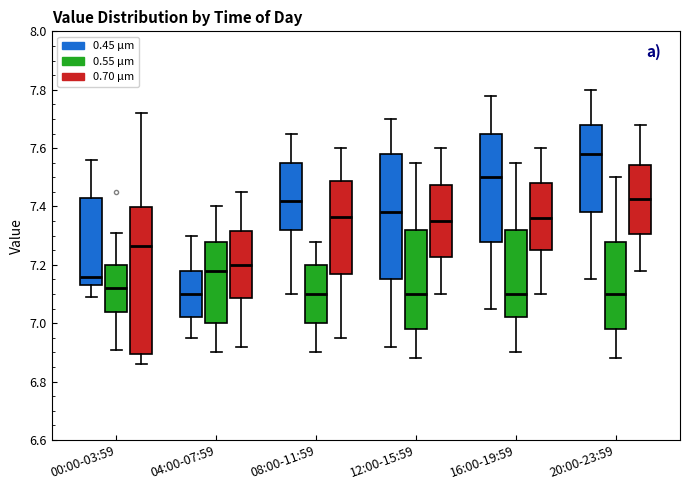

Reading left to right, transcribe this box plot: for each box, give where its median line is, the range the box spans, and where its two whiskers end, as read against the y-axis. The values are not printed on the chart, so give them approximately, as read against the axis.

00:00-03:59 (0.45 μm): median 7.16, box 7.14 to 7.44, whiskers 7.10 to 7.56
00:00-03:59 (0.55 μm): median 7.12, box 7.04 to 7.20, whiskers 6.92 to 7.32
00:00-03:59 (0.70 μm): median 7.26, box 6.90 to 7.40, whiskers 6.86 to 7.72
04:00-07:59 (0.45 μm): median 7.10, box 7.02 to 7.18, whiskers 6.96 to 7.30
04:00-07:59 (0.55 μm): median 7.18, box 7.00 to 7.28, whiskers 6.90 to 7.40
04:00-07:59 (0.70 μm): median 7.20, box 7.08 to 7.32, whiskers 6.92 to 7.46
08:00-11:59 (0.45 μm): median 7.42, box 7.32 to 7.56, whiskers 7.10 to 7.66
08:00-11:59 (0.55 μm): median 7.10, box 7.00 to 7.20, whiskers 6.90 to 7.28
08:00-11:59 (0.70 μm): median 7.36, box 7.16 to 7.48, whiskers 6.96 to 7.60
12:00-15:59 (0.45 μm): median 7.38, box 7.16 to 7.58, whiskers 6.92 to 7.70
12:00-15:59 (0.55 μm): median 7.10, box 6.98 to 7.32, whiskers 6.88 to 7.56
12:00-15:59 (0.70 μm): median 7.36, box 7.22 to 7.48, whiskers 7.10 to 7.60
16:00-19:59 (0.45 μm): median 7.50, box 7.28 to 7.66, whiskers 7.06 to 7.78
16:00-19:59 (0.55 μm): median 7.10, box 7.02 to 7.32, whiskers 6.90 to 7.56
16:00-19:59 (0.70 μm): median 7.36, box 7.26 to 7.48, whiskers 7.10 to 7.60
20:00-23:59 (0.45 μm): median 7.58, box 7.38 to 7.68, whiskers 7.16 to 7.80
20:00-23:59 (0.55 μm): median 7.10, box 6.98 to 7.28, whiskers 6.88 to 7.50
20:00-23:59 (0.70 μm): median 7.42, box 7.30 to 7.54, whiskers 7.18 to 7.68